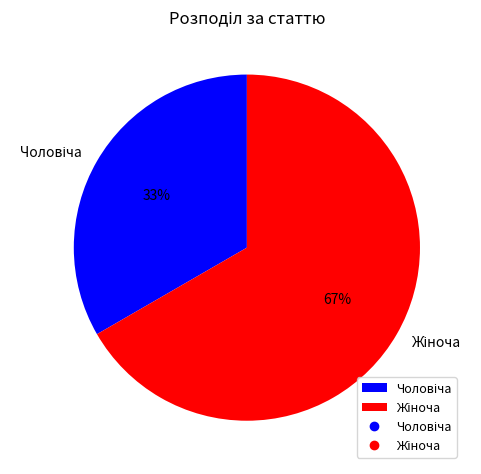

Is there any slice that represents more than half of the pie?

Yes